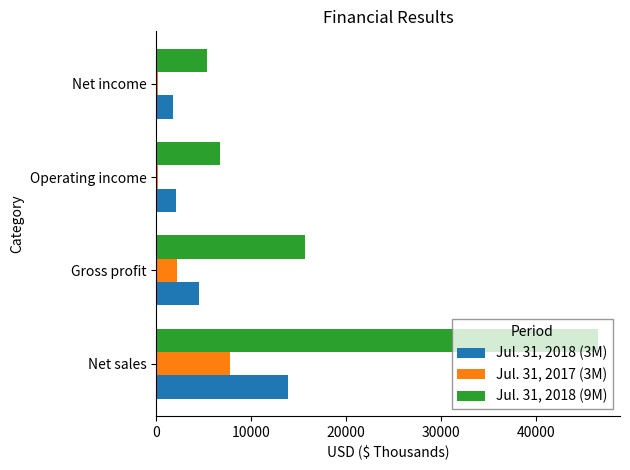

What is the sum of all Jul. 31, 2018 (9M) values?

74386